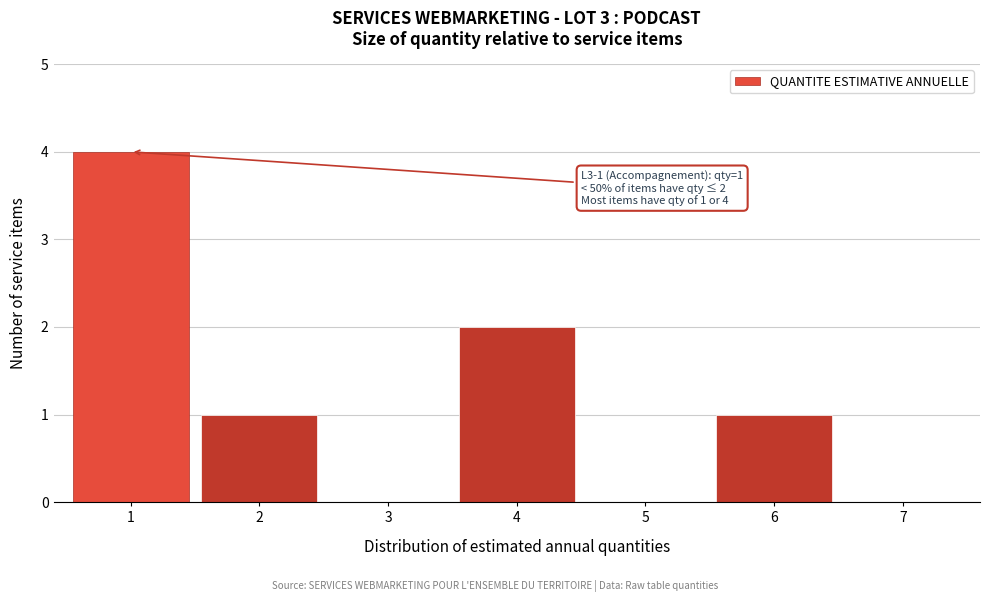

Reading left to right, extract all data points from this chart.

1=4	2=1	3=0	4=2	5=0	6=1	7=0